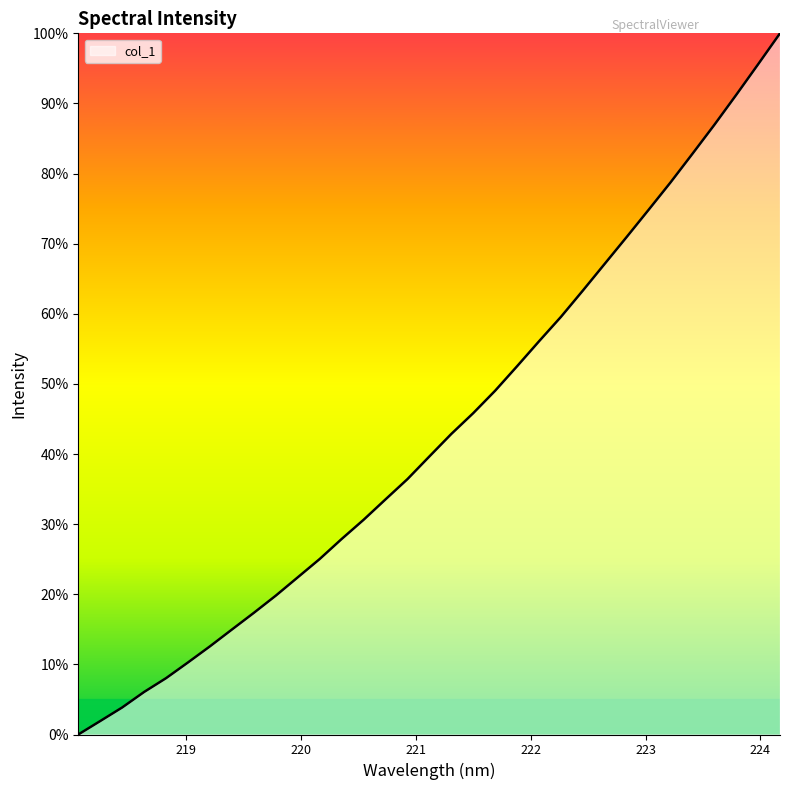

What is the difference between the maximum and minimum values?

100.0